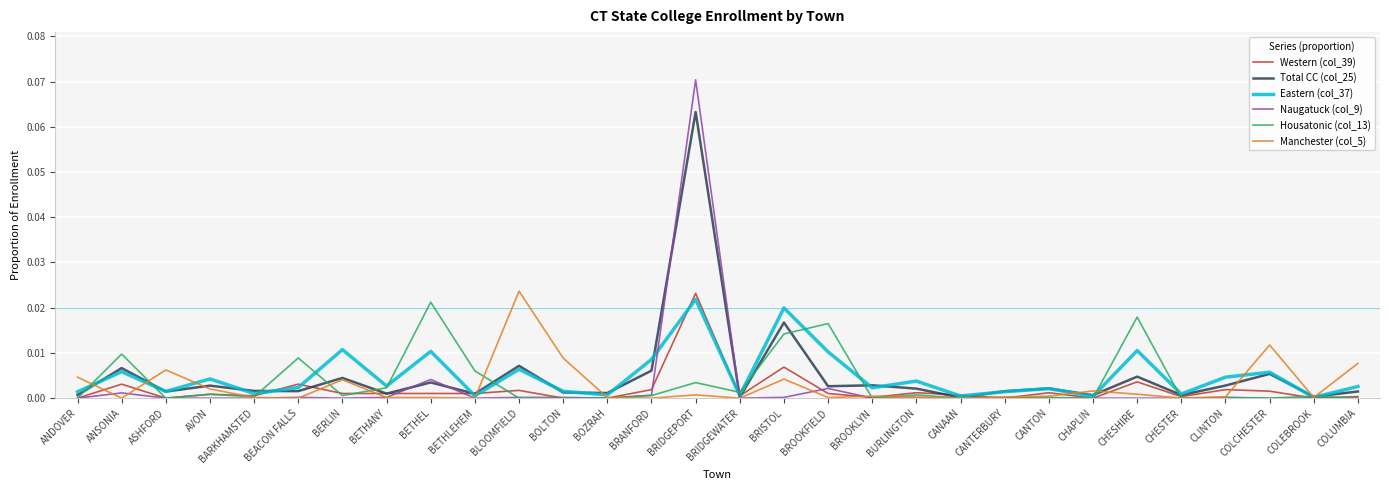

The value of Manchester (col_5) at CLINTON is 0.0. True or false?

True